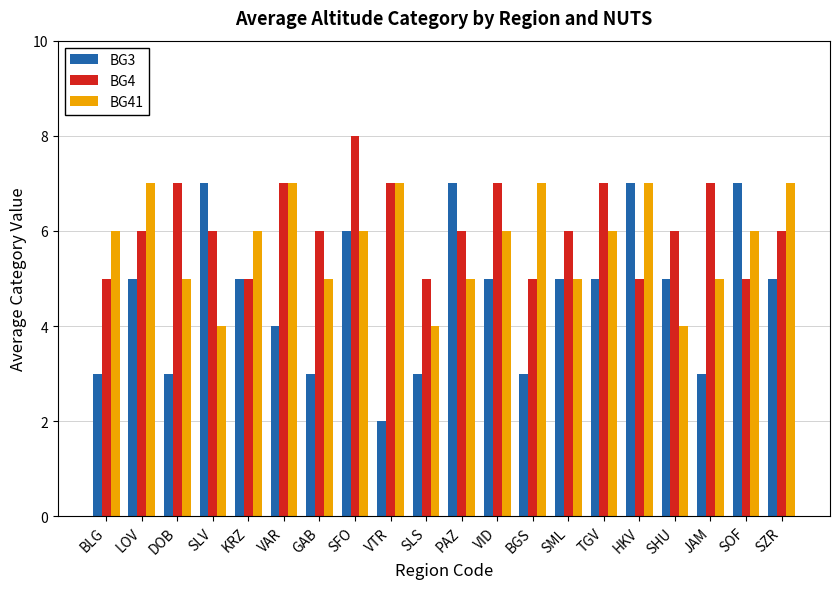

What is the maximum value for BG3?

7